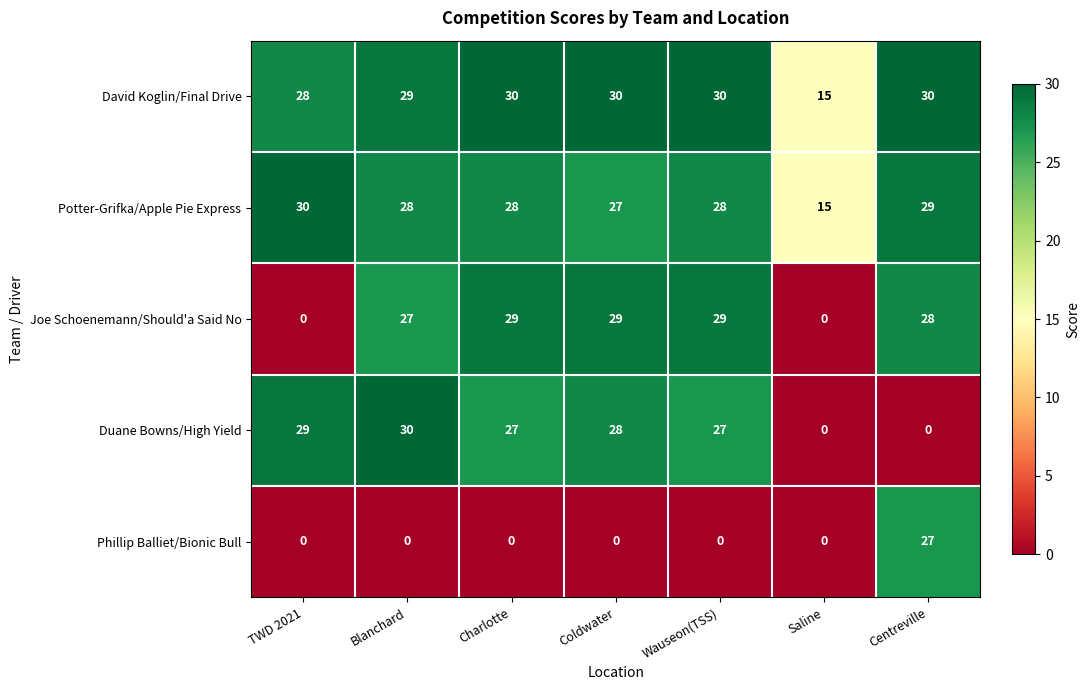

How many series are shown in this chart?

5